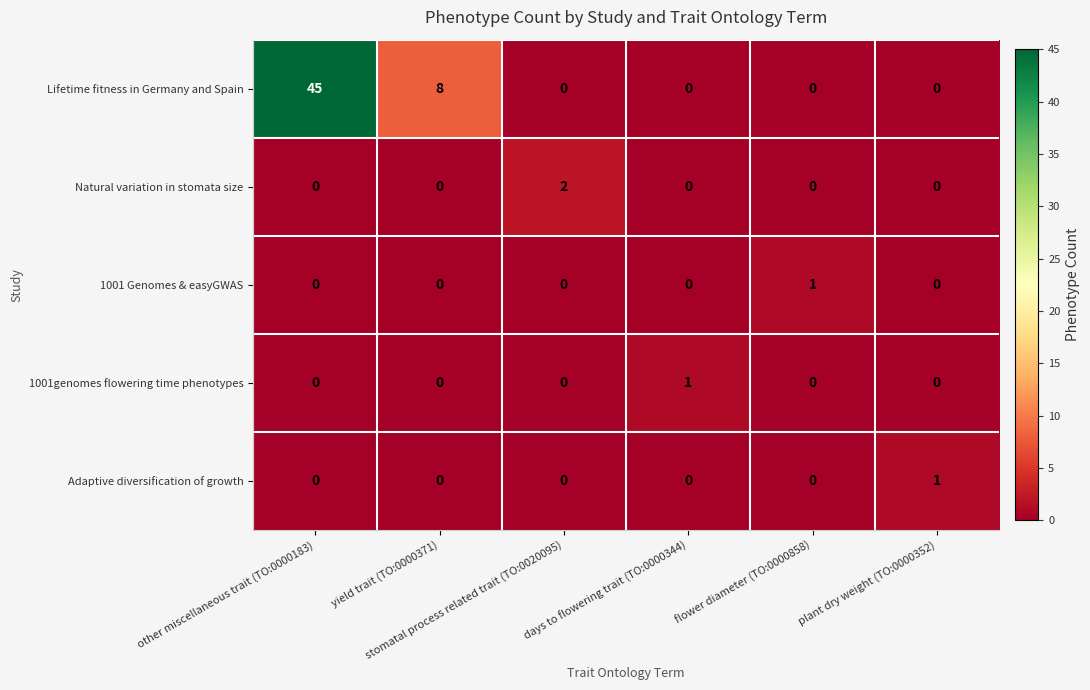

How many values in Lifetime fitness in Germany and Spain are above zero?

2